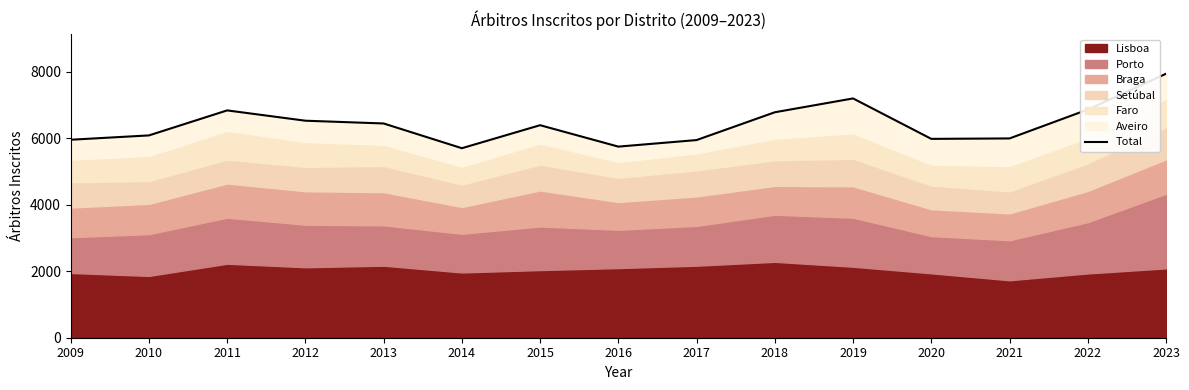

What is the sum of the values at 2022 and 2015?

13252